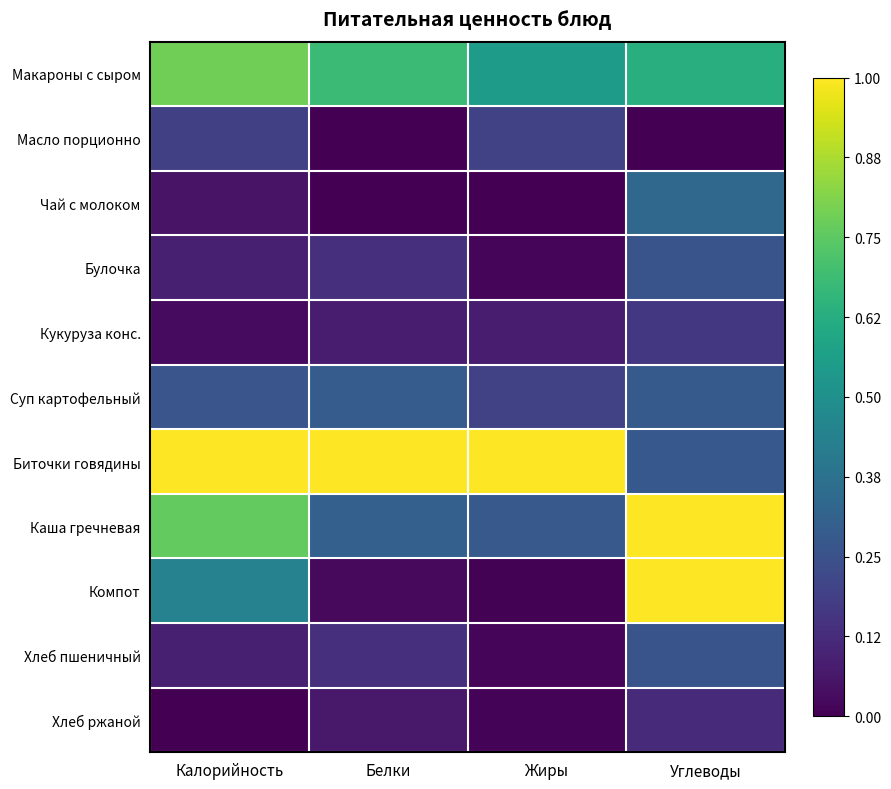

What is the difference between the highest and lowest values at Калорийность?

1.0